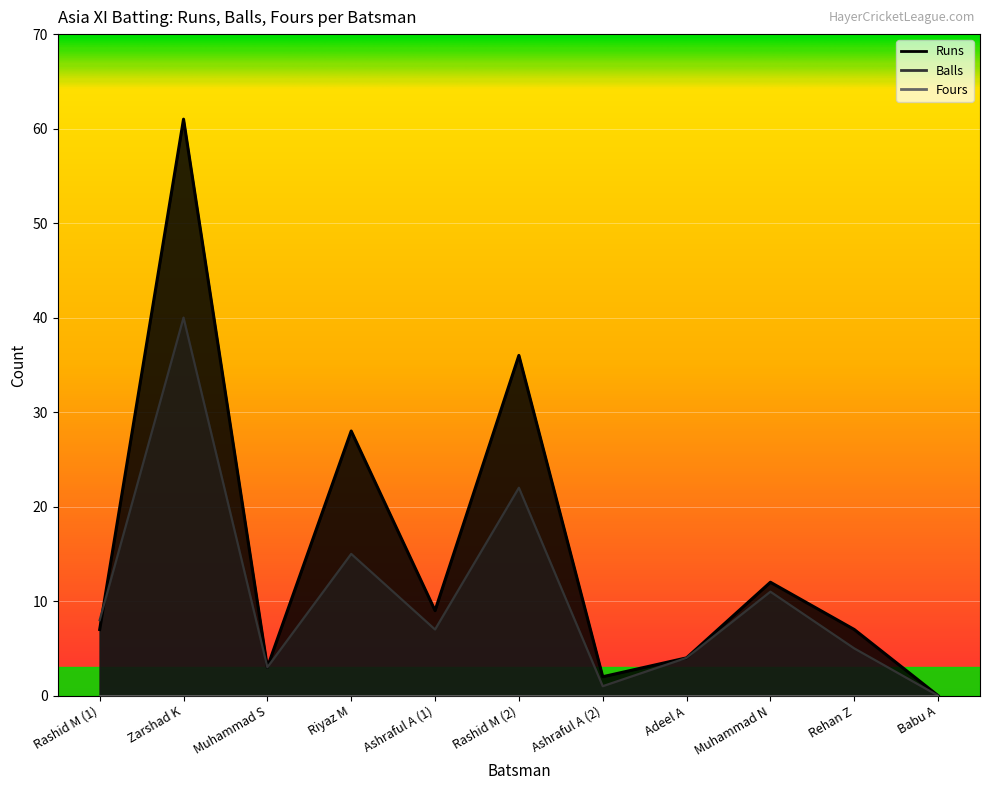

Is it true that Runs equals 7 at Rashid M (1)?

True